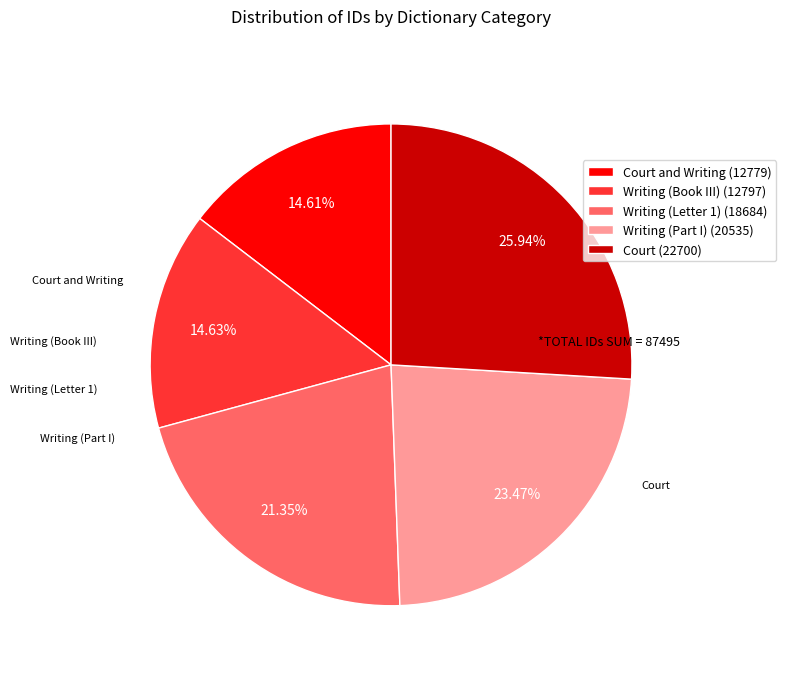

Between Court (22700) and Writing (Part I) (20535), which is larger?

Court (22700)